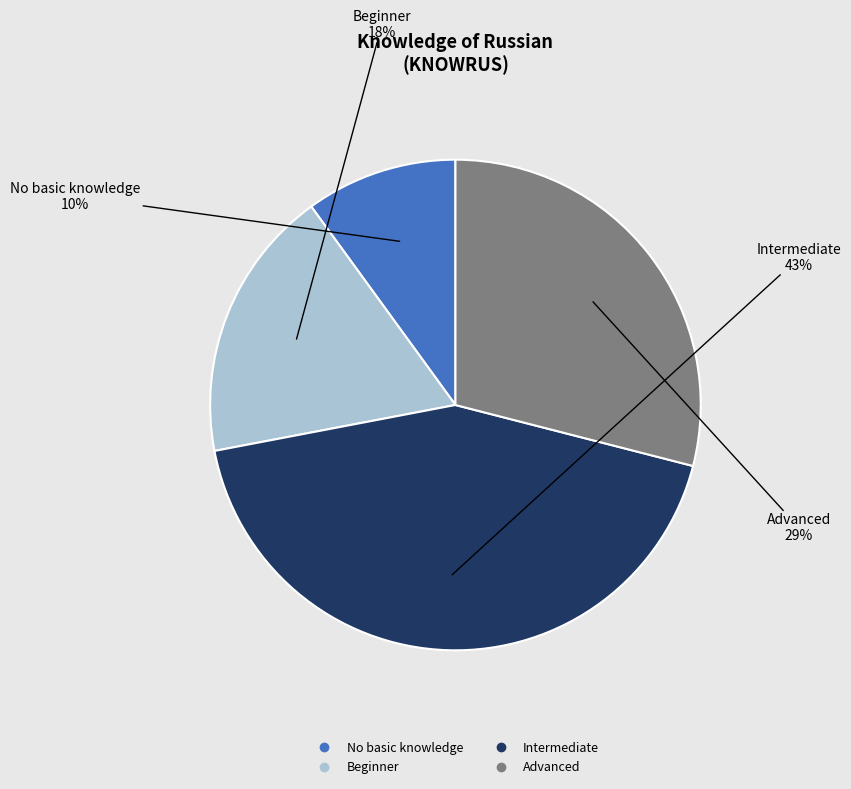

Approximately how many times larger is the value at No basic knowledge compared to Beginner?

0.6